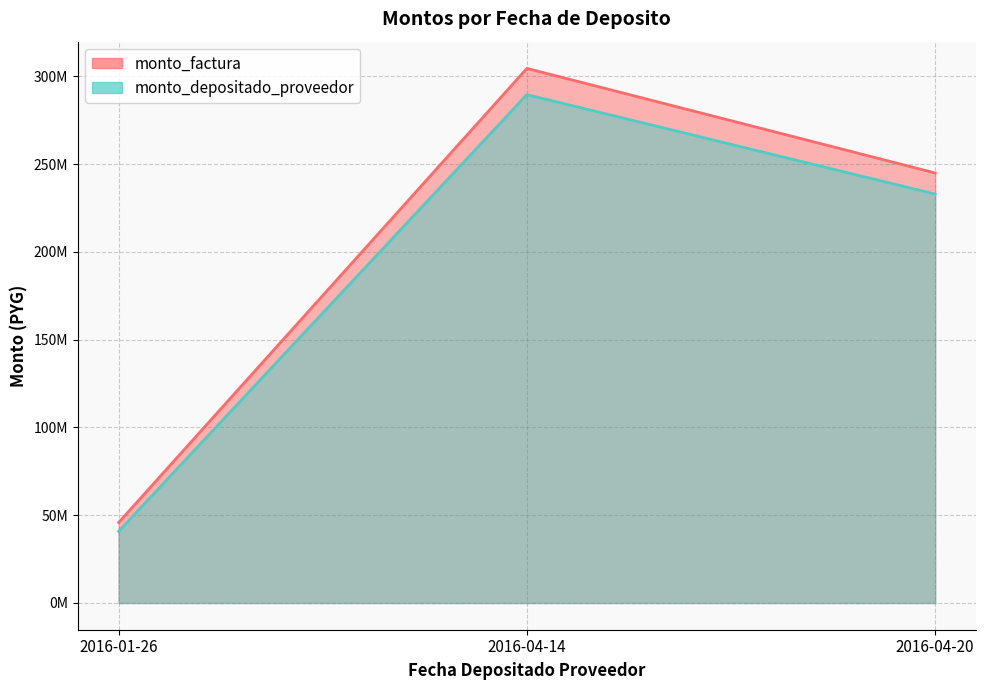

What are all the series names shown in the legend?

monto_factura, monto_depositado_proveedor